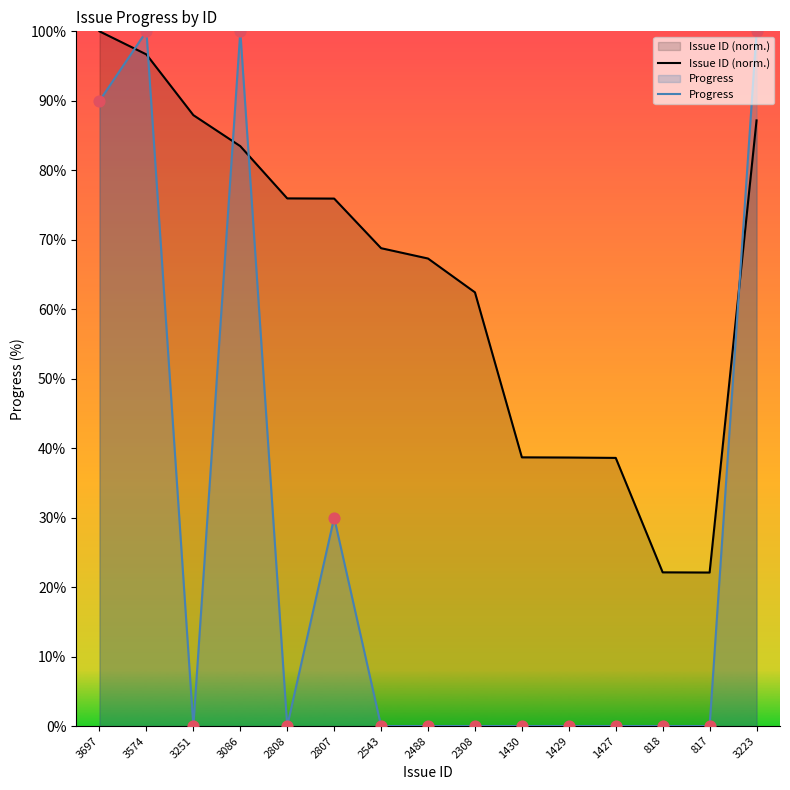

What is the total value across all series at 3697?

190.0